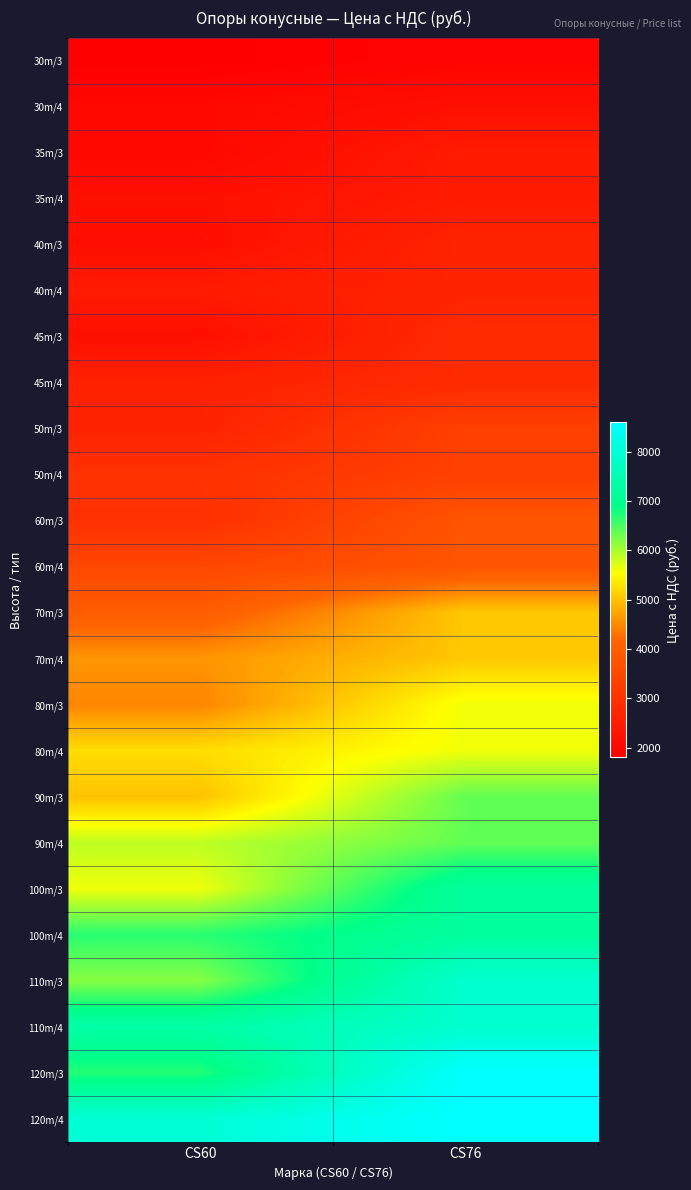

Reading right to left, transcribe all the data shown in this chart.

30m/3: CS76=1929.1	CS60=1803.4
30m/4: CS76=2181.3	CS60=2004.2
35m/3: CS76=2436.4	CS60=1991.4
35m/4: CS76=2436.4	CS60=2209.0
40m/3: CS76=2648.1	CS60=2163.7
40m/4: CS76=2648.1	CS60=2432.7
45m/3: CS76=2820.1	CS60=2178.9
45m/4: CS76=2820.1	CS60=2589.7
50m/3: CS76=3302.3	CS60=2635.0
50m/4: CS76=3302.3	CS60=2976.5
60m/3: CS76=3784.4	CS60=2928.1
60m/4: CS76=3784.4	CS60=3461.4
70m/3: CS76=5051.0	CS60=3963.3
70m/4: CS76=5051.0	CS60=4604.6
80m/3: CS76=5609.5	CS60=4462.2
80m/4: CS76=5609.5	CS60=5241.4
90m/3: CS76=6364.3	CS60=5000.3
90m/4: CS76=6364.3	CS60=5880.2
100m/3: CS76=7189.7	CS60=5615.7
100m/4: CS76=7189.7	CS60=6674.8
110m/3: CS76=7889.7	CS60=6177.7
110m/4: CS76=7889.7	CS60=7328.3
120m/3: CS76=8587.7	CS60=6696.6
120m/4: CS76=8587.7	CS60=7985.7